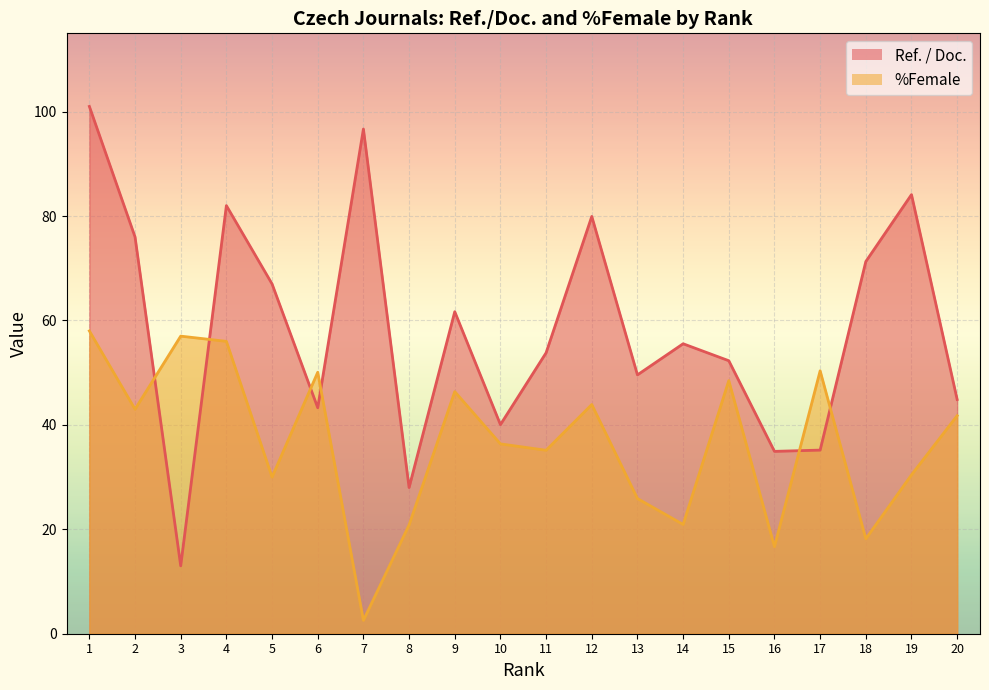

Is it true that %Female equals 50.4 at 17?

True